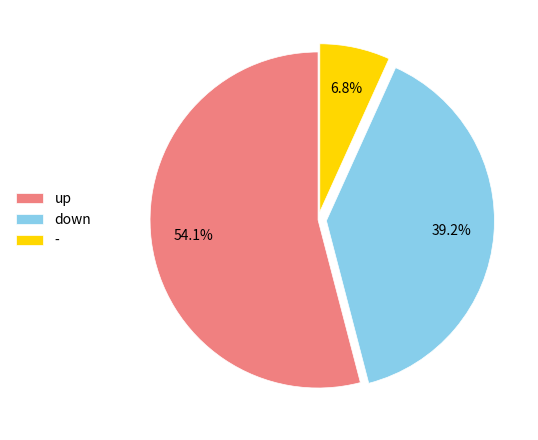

Does any single category account for the majority?

Yes